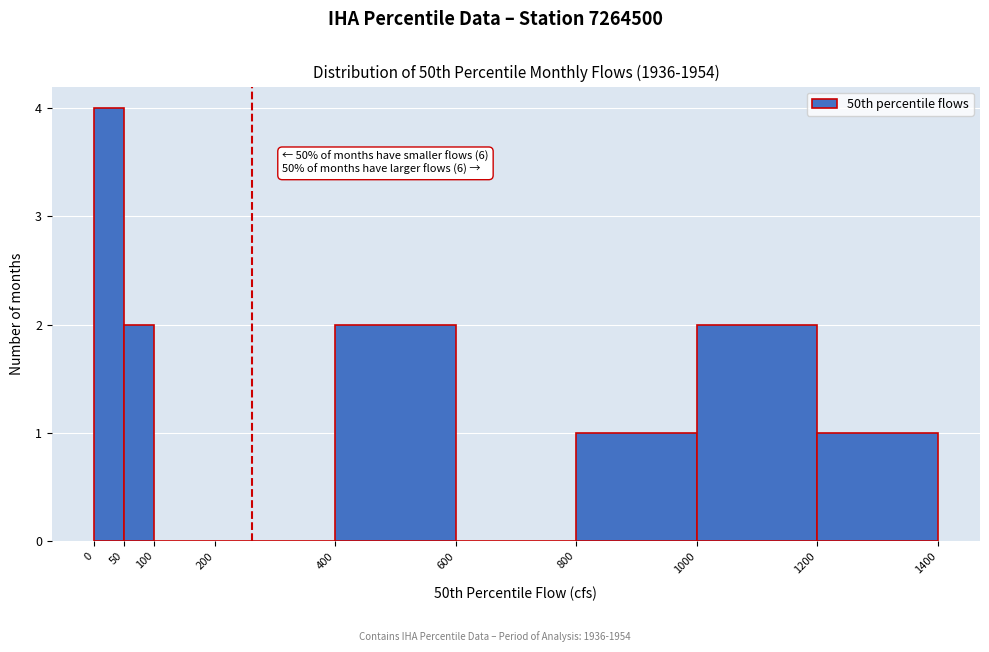

Which range on the x-axis has the tallest bar?

0 to 50